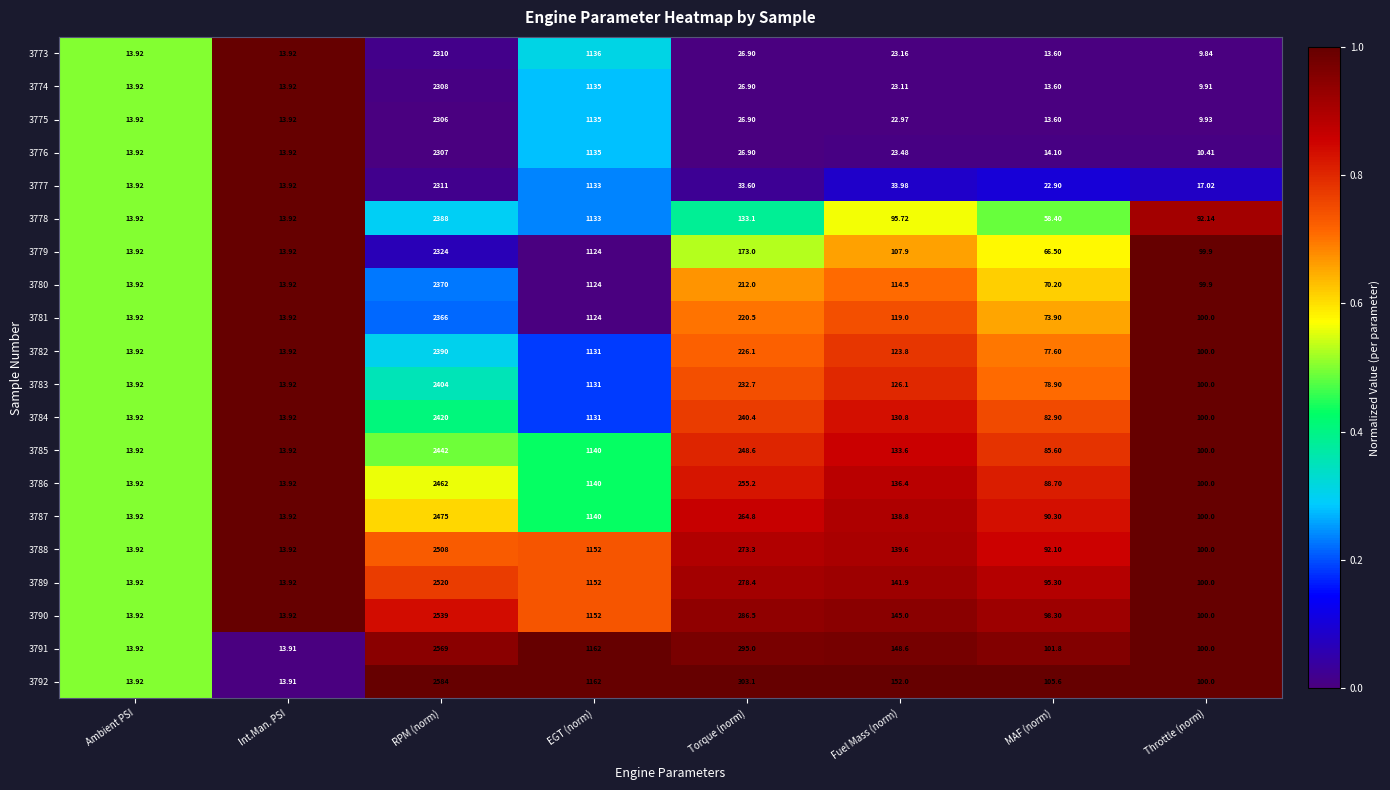

Is the value of 3780 at RPM (norm) greater than the value of 3792 at Fuel Mass (norm)?

Yes